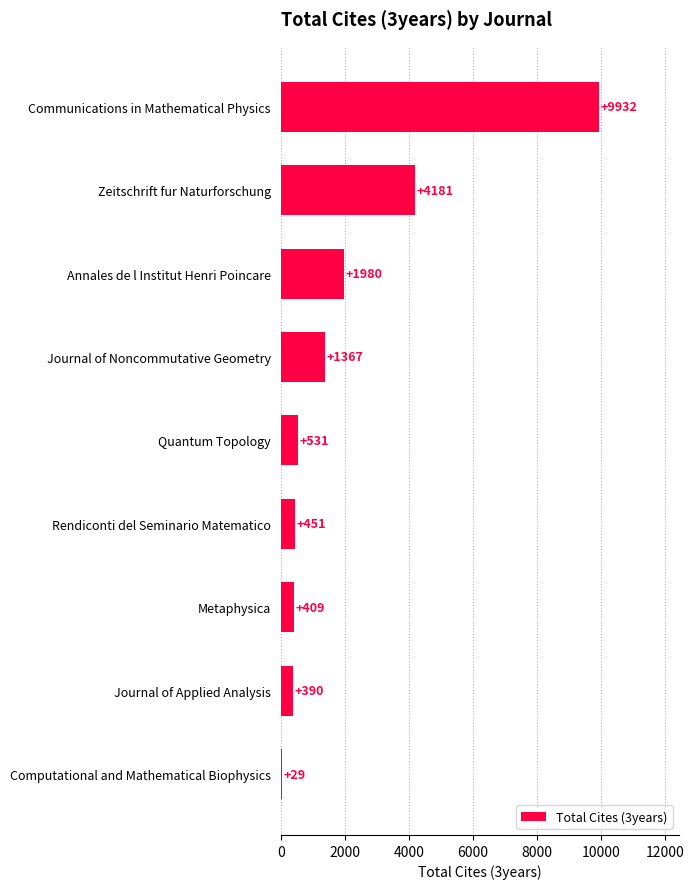

How many series are shown in this chart?

1